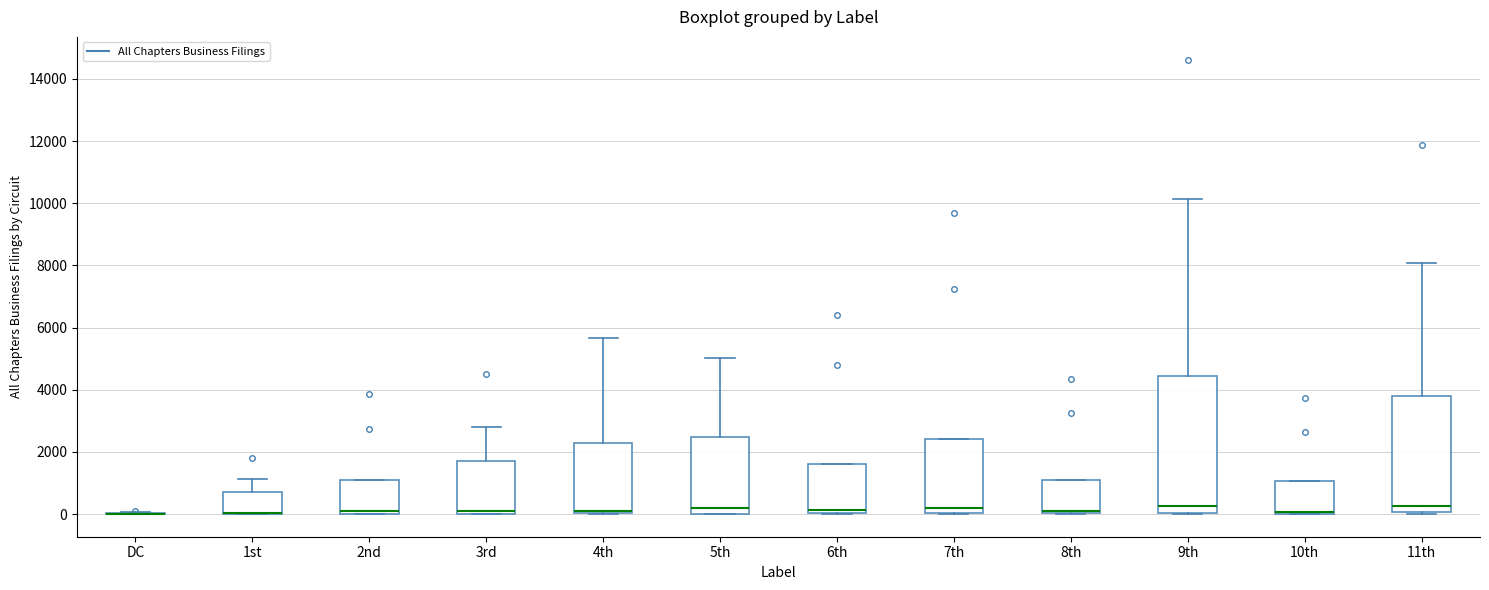

Which box is the tallest, from its lower edge to its upper edge?

9th